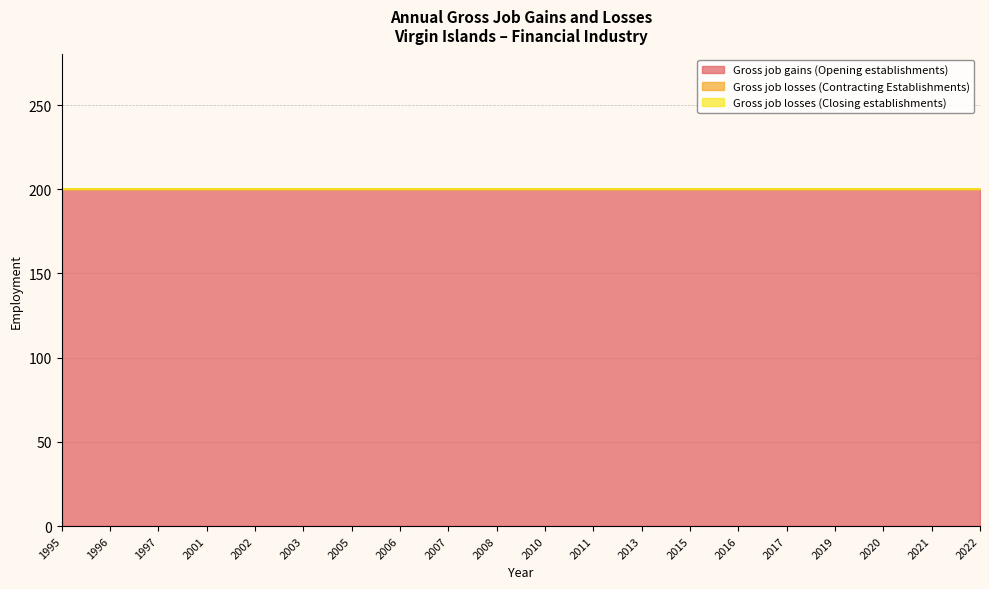

The Gross job gains (Opening establishments) series shows 300 at 2006. True or false?

False